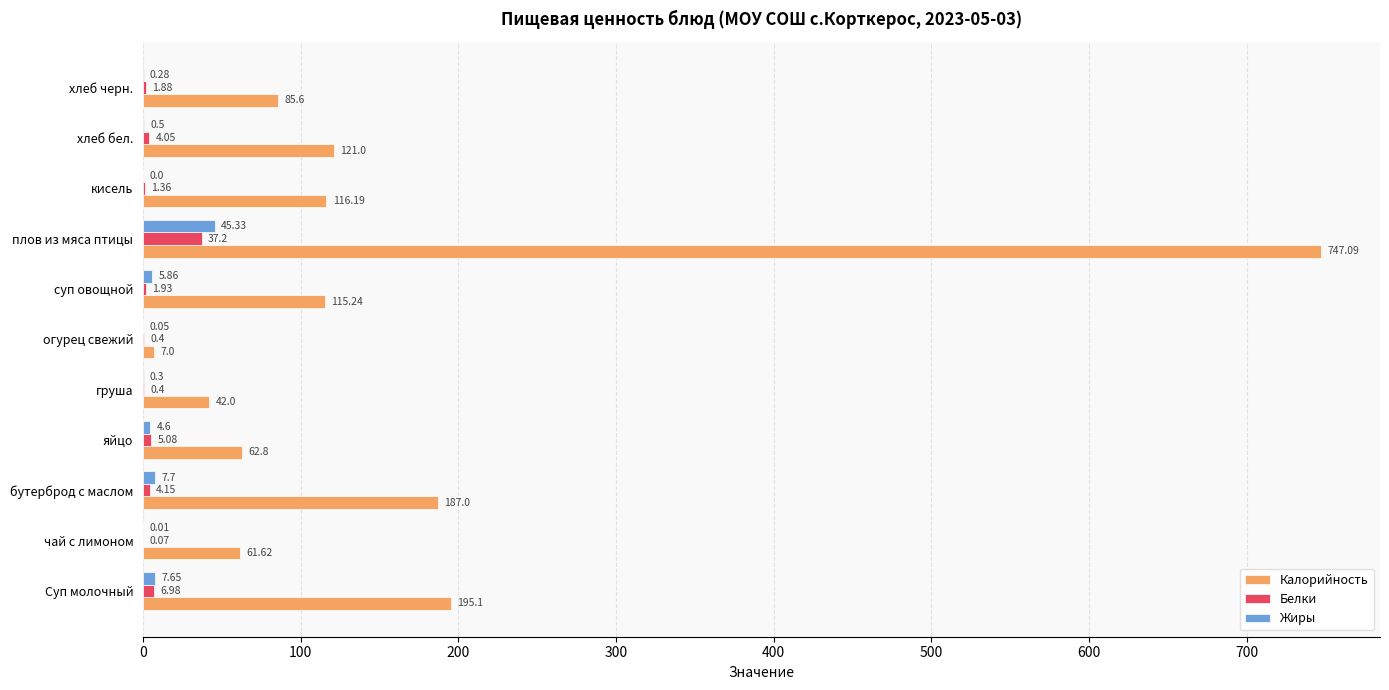

Where is Белки nearest to the value 18?

Суп молочный